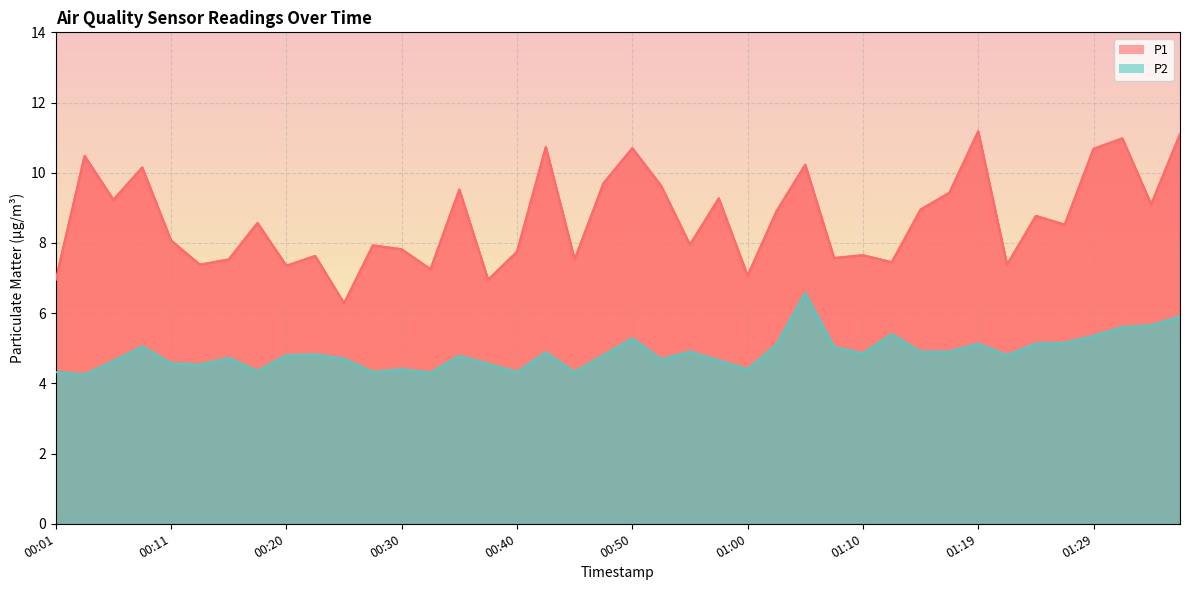

In P1, how many points are lower than both neighbors (excluding endpoints)?

14